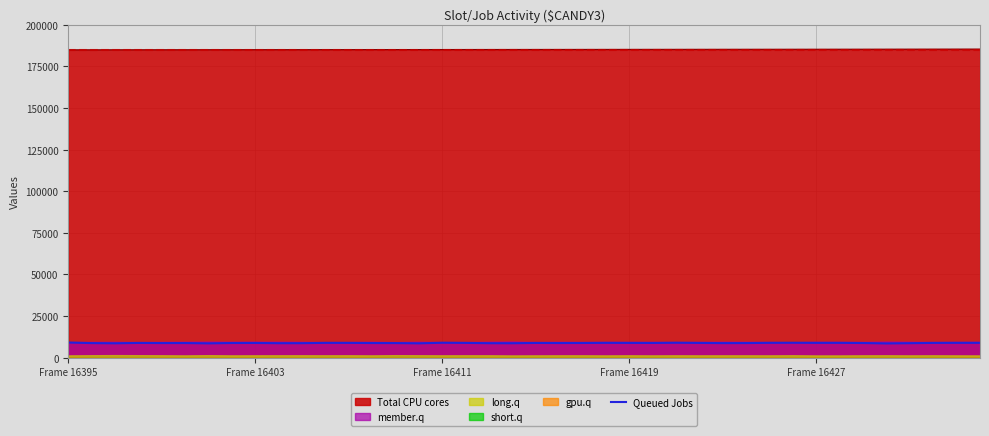

What is the highest value of the Queued Jobs series?

9087